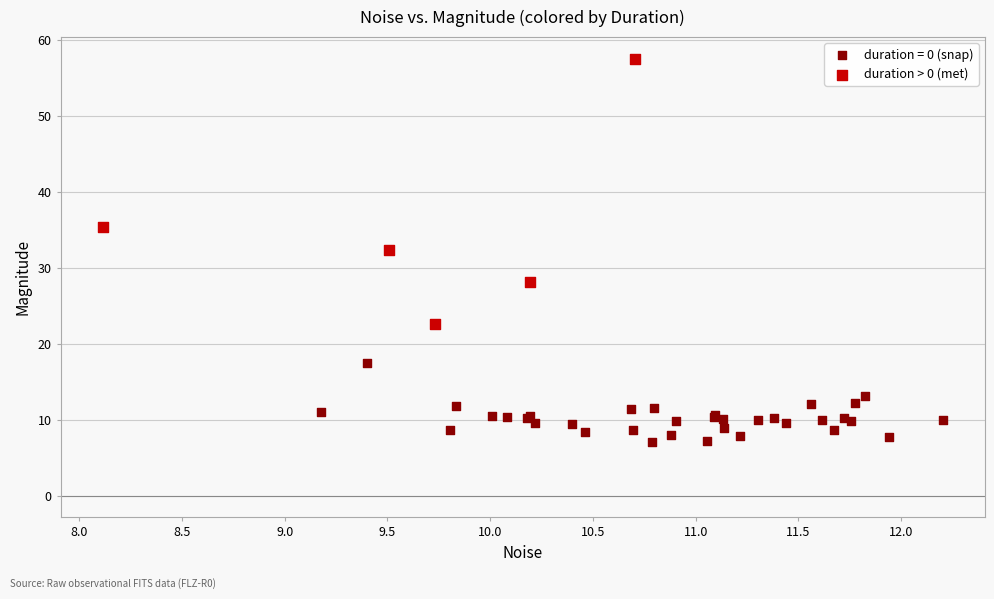

What are all the series names shown in the legend?

duration = 0 (snap), duration > 0 (met)